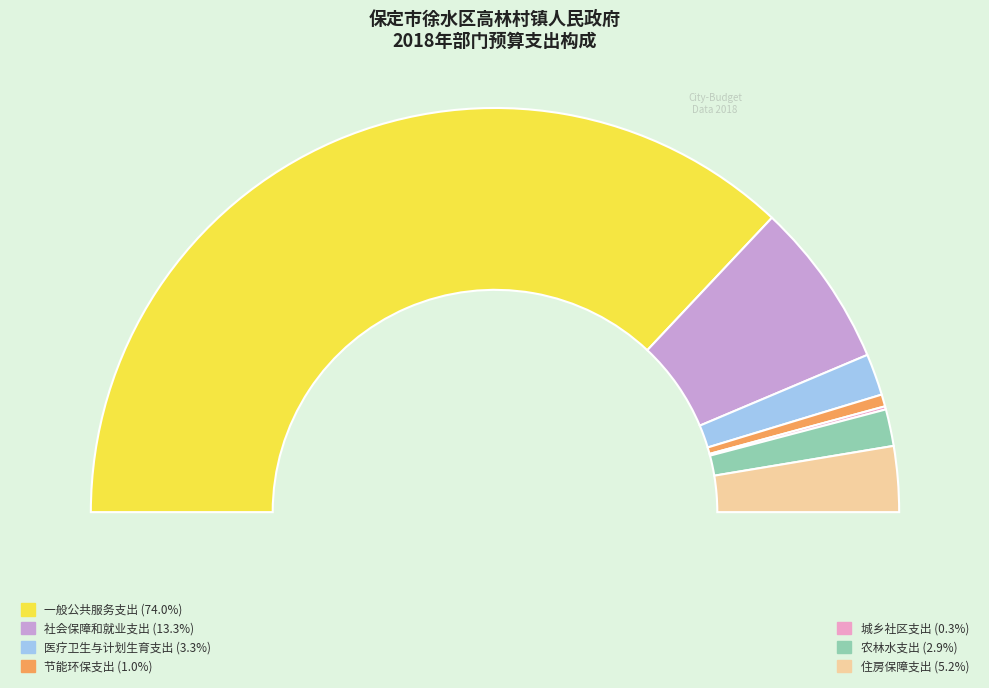

True or false: 医疗卫生与计划生育支出 accounts for 1% of the total.

False